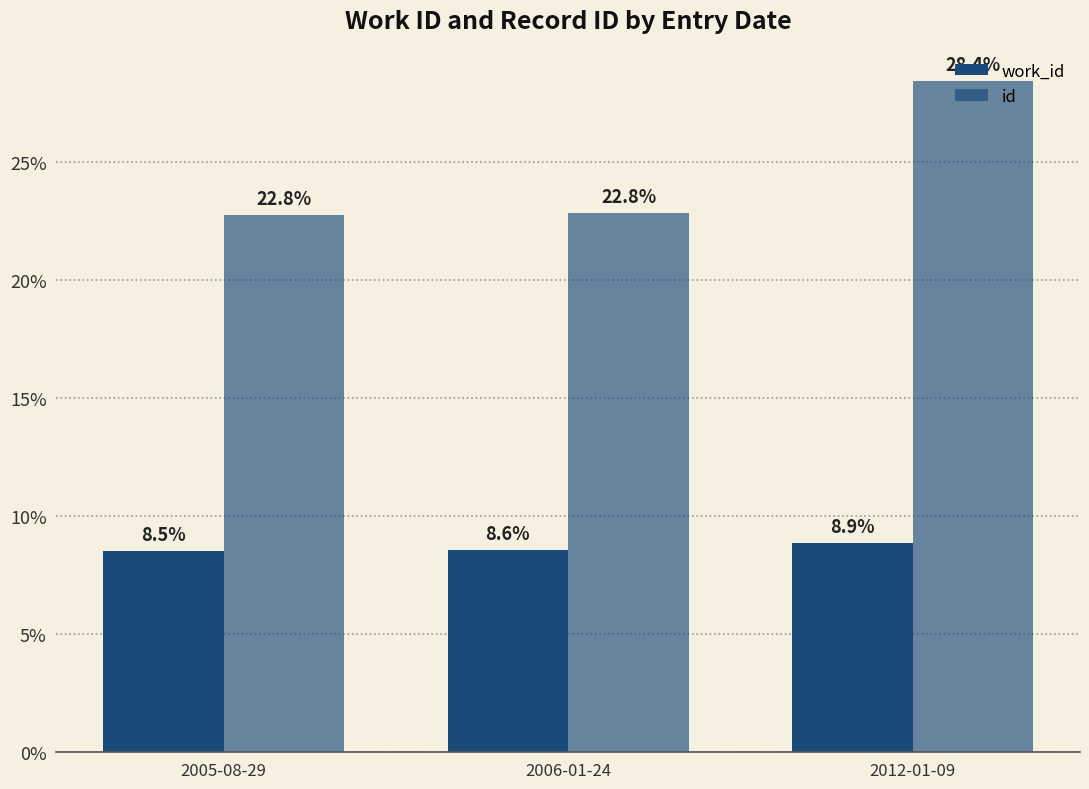

What is the label of the 3rd bar from the right?

2005-08-29